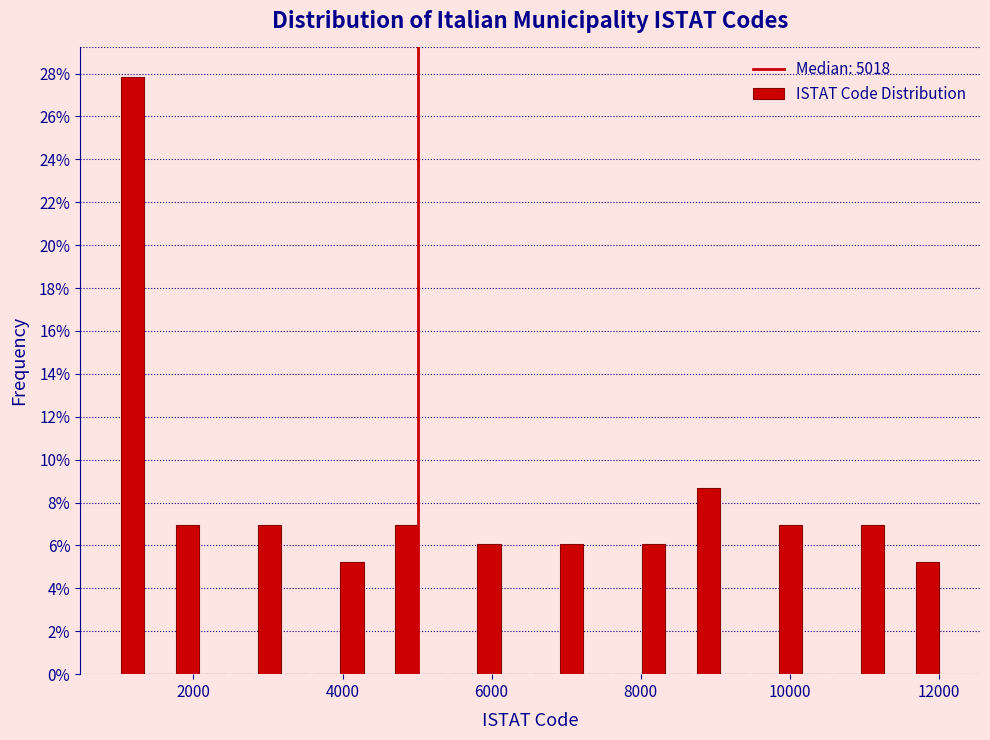

Around what value on the x-axis is the tallest bar? Give the approximate position of its centre, as read against the axis.

1200